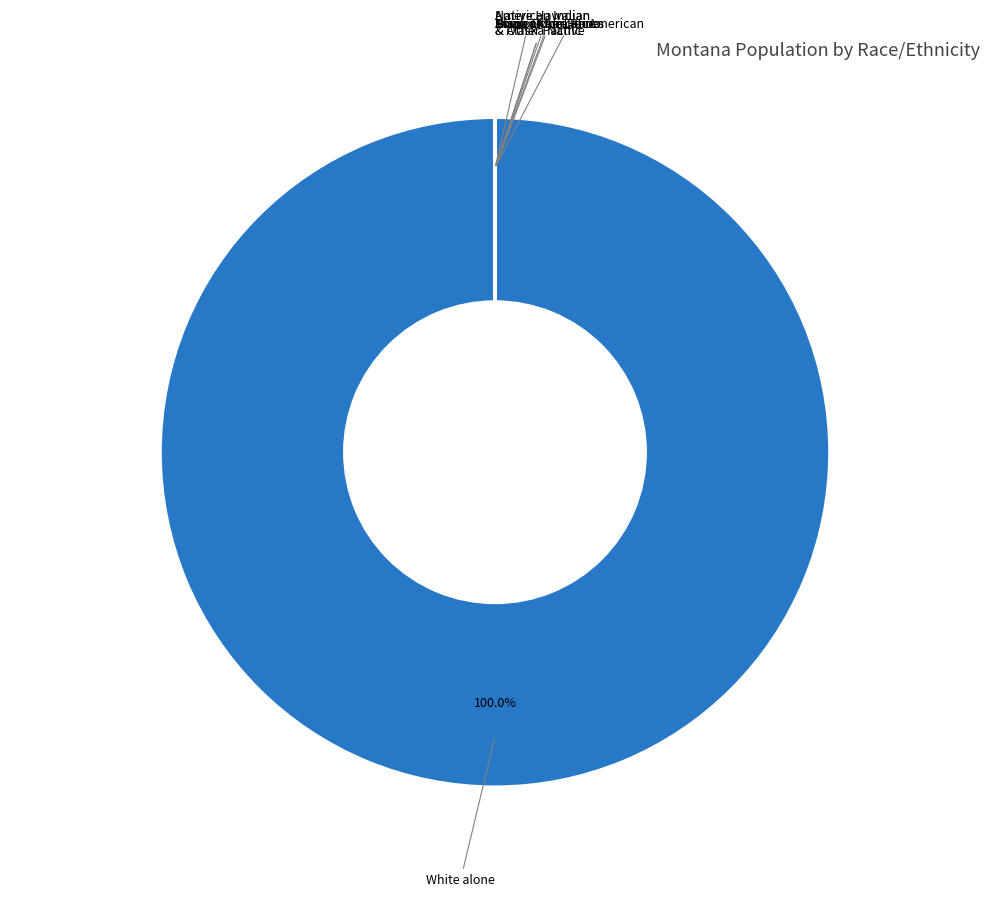

Is there any slice that represents more than half of the pie?

Yes